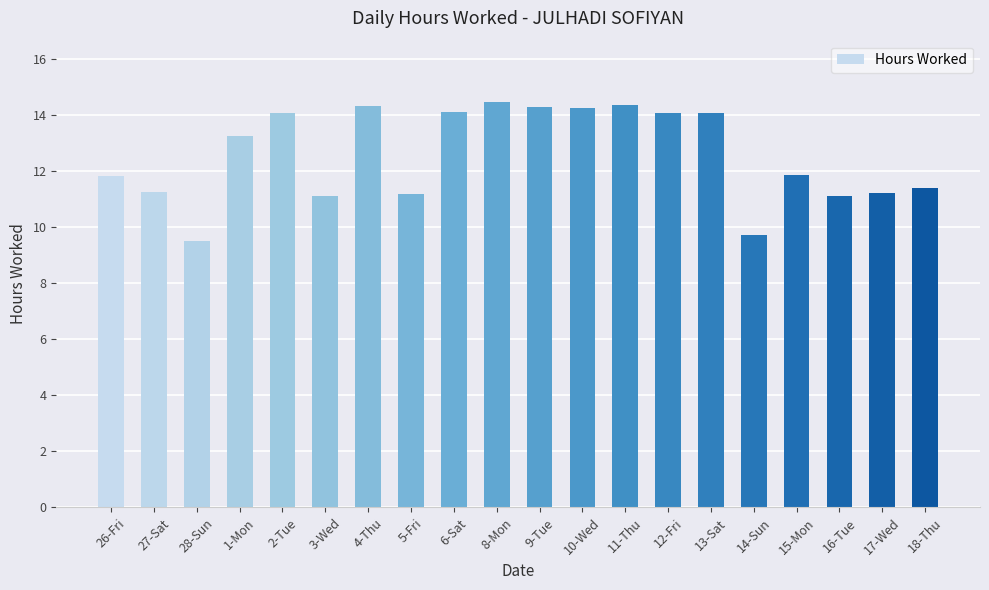

What is the change in value from 8-Mon to 17-Wed?

-3.3